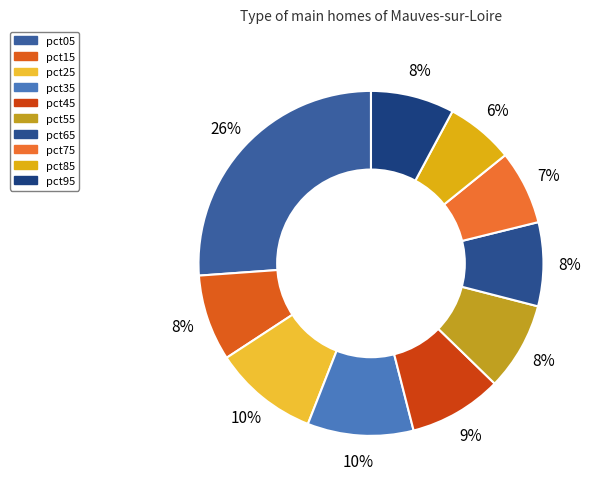

Does pct15 account for over 50% of the chart?

No